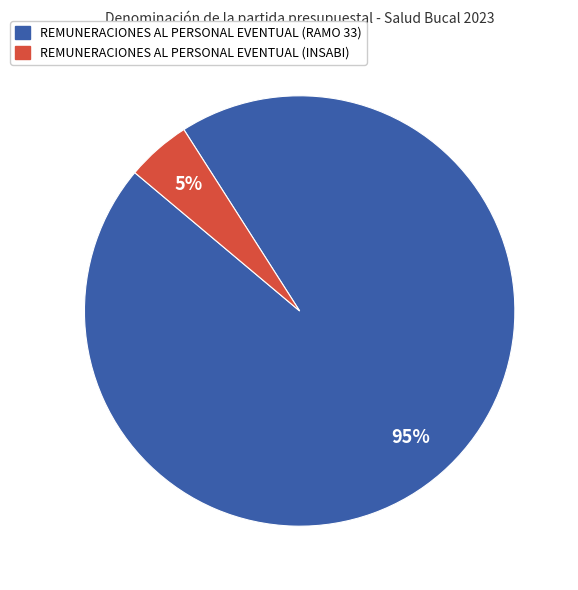

Is the sum of REMUNERACIONES AL PERSONAL EVENTUAL (RAMO 33) and REMUNERACIONES AL PERSONAL EVENTUAL (INSABI) greater than half?

Yes